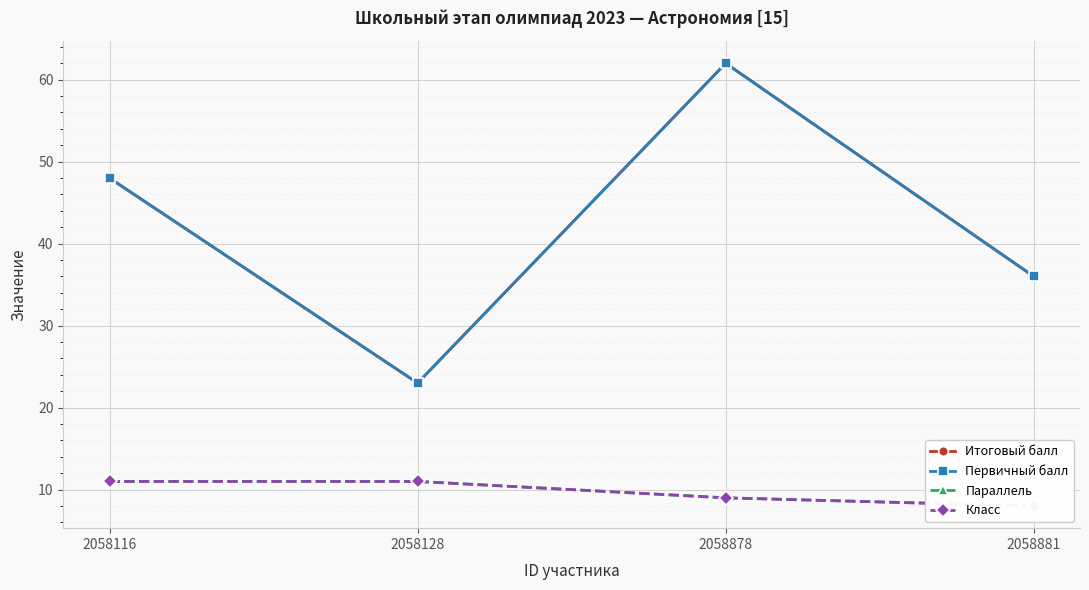

How many data points does each series have?

4